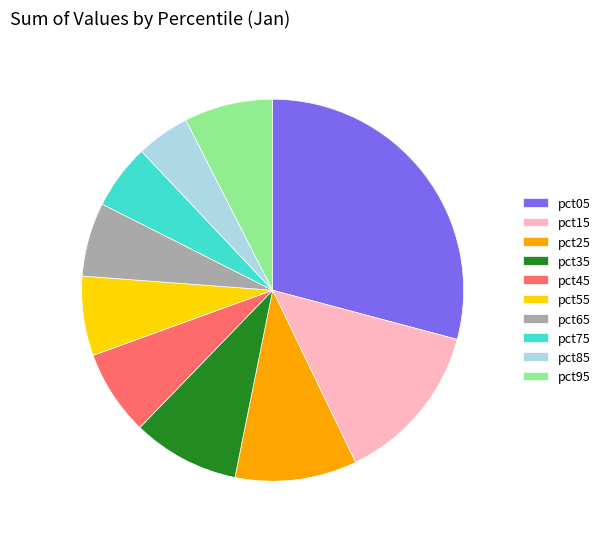

True or false: pct25 accounts for 5% of the total.

False